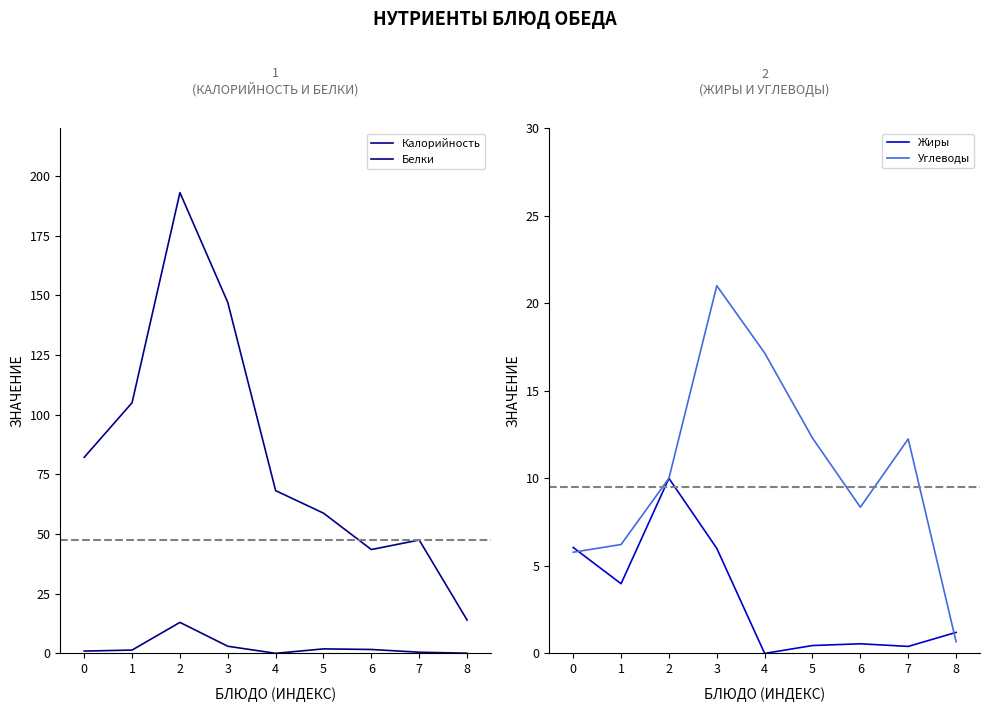

Reading left to right, list all the values displayed in this chart.

Калорийность: 82.1	105.0	193.0	147.0	68.2	58.8	43.5	47.5	14.0
Белки: 1.0	1.4	13.0	3.0	0.0	1.9	1.6	0.5	0.1
Жиры: 6.0	4.0	10.0	6.0	0.0	0.5	0.6	0.4	1.2
Углеводы: 5.8	6.2	10.0	21.0	17.2	12.3	8.3	12.2	0.7